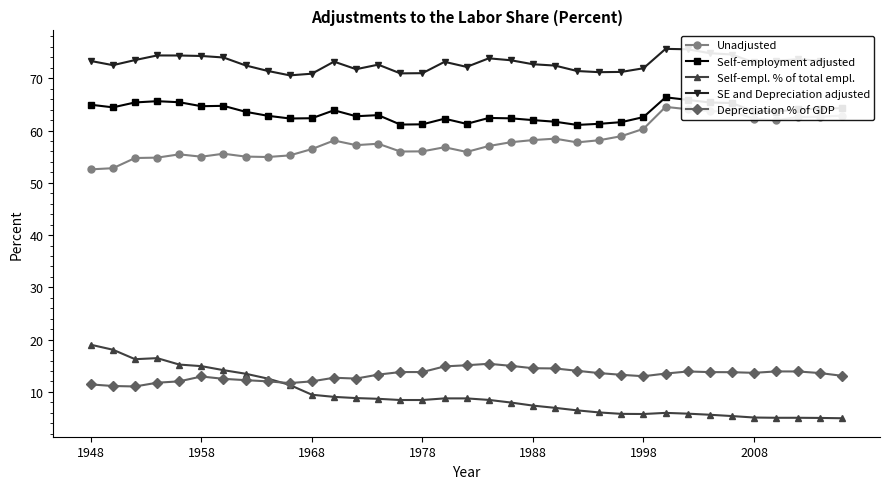

True or false: Self-employment adjusted has more than 2 interior local peaks.

True